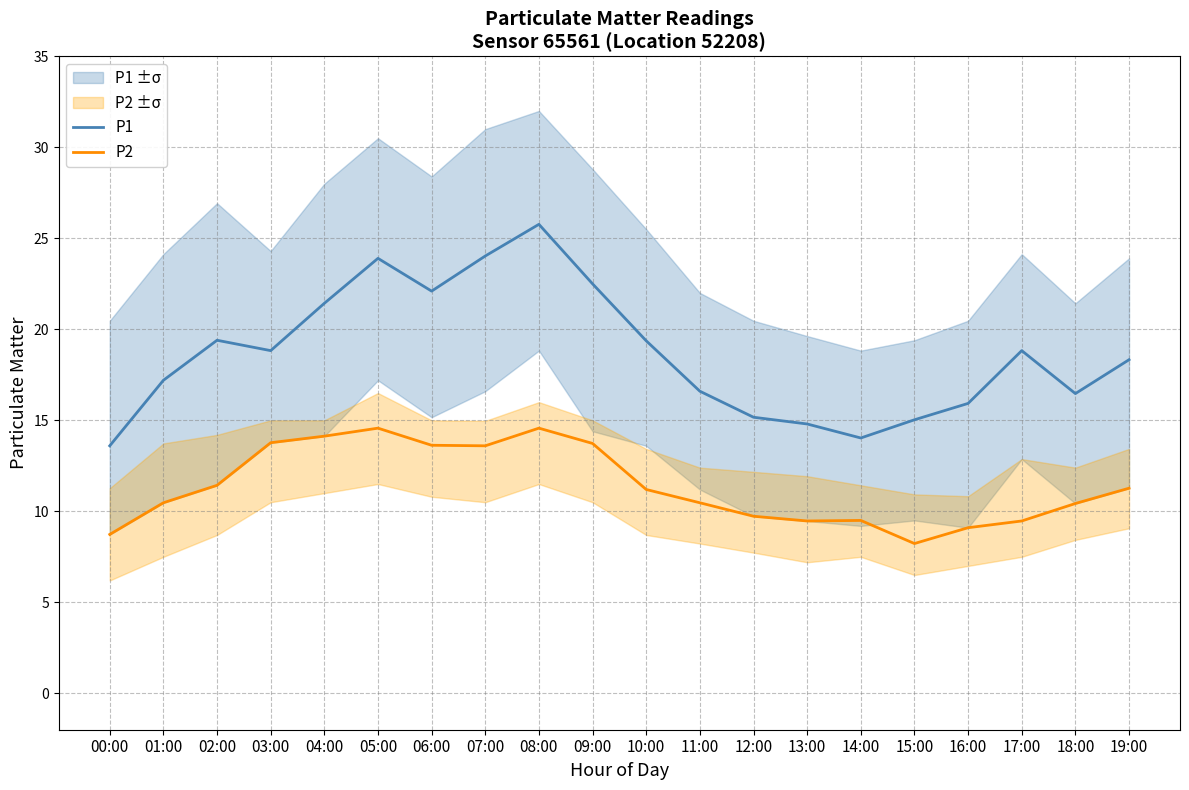

True or false: P2 has more than 2 interior local peaks.

True